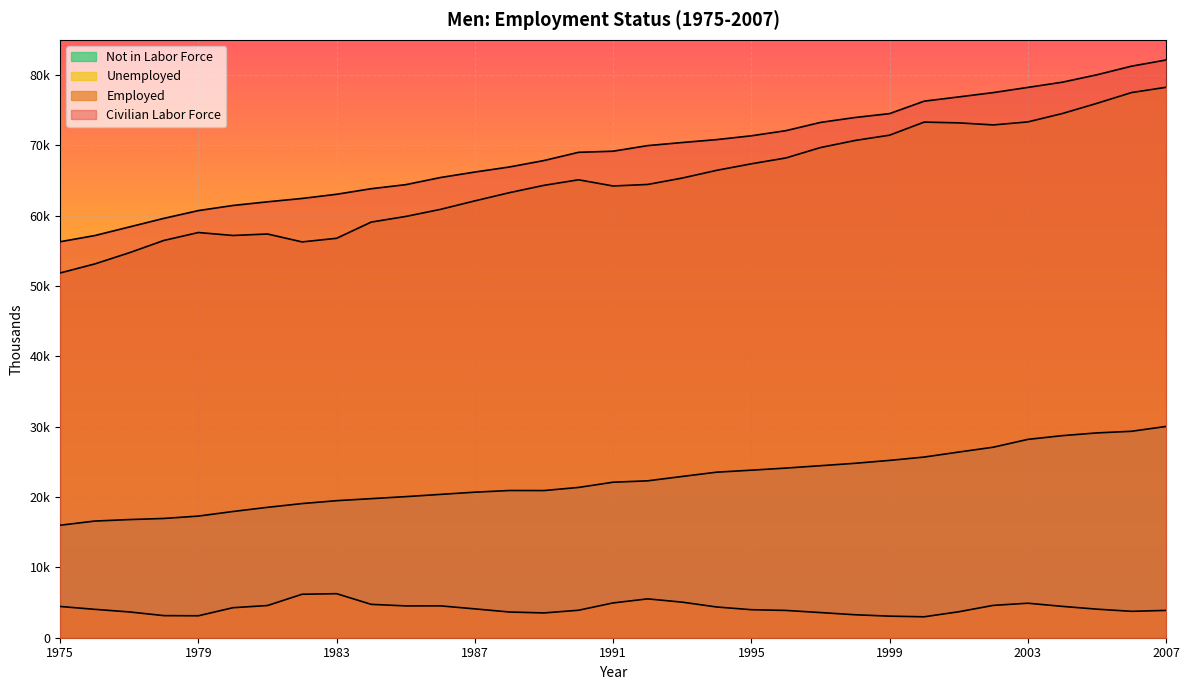

How many distinct data groups are displayed?

4